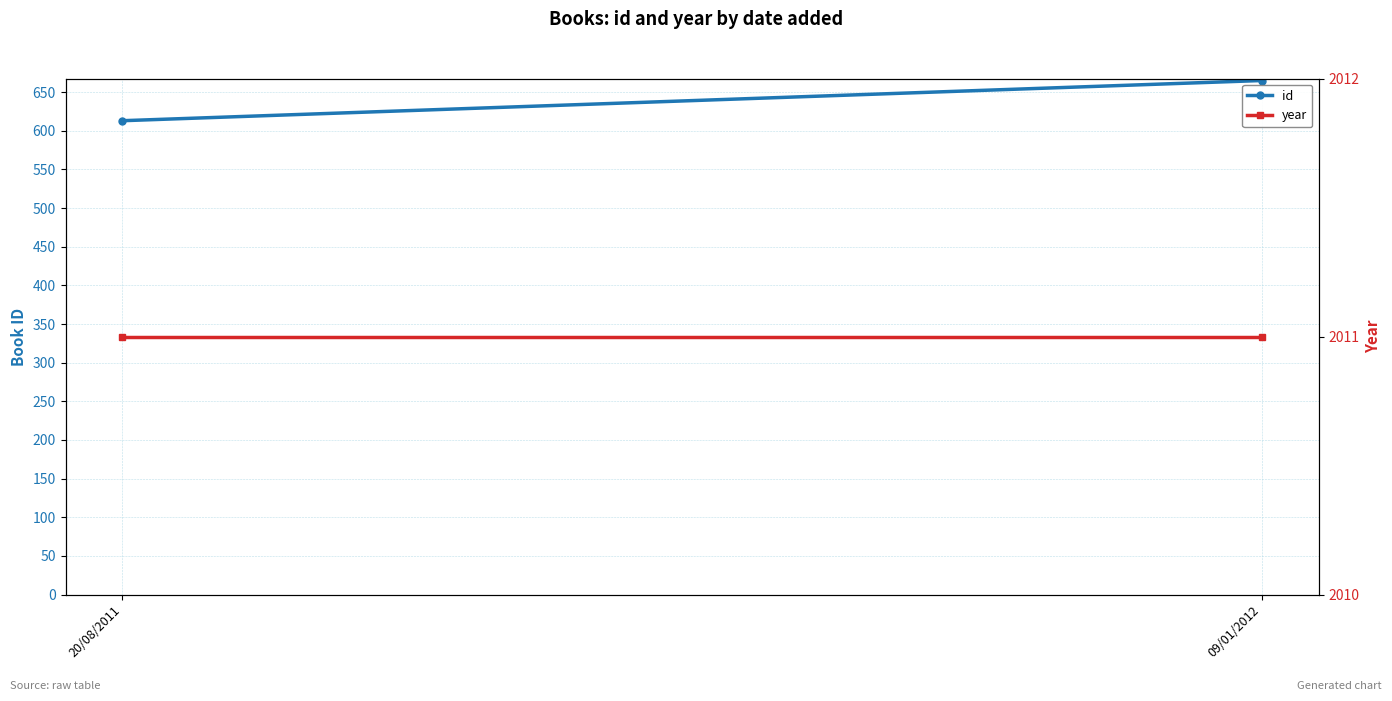

Which series has the largest range (max minus min)?

id